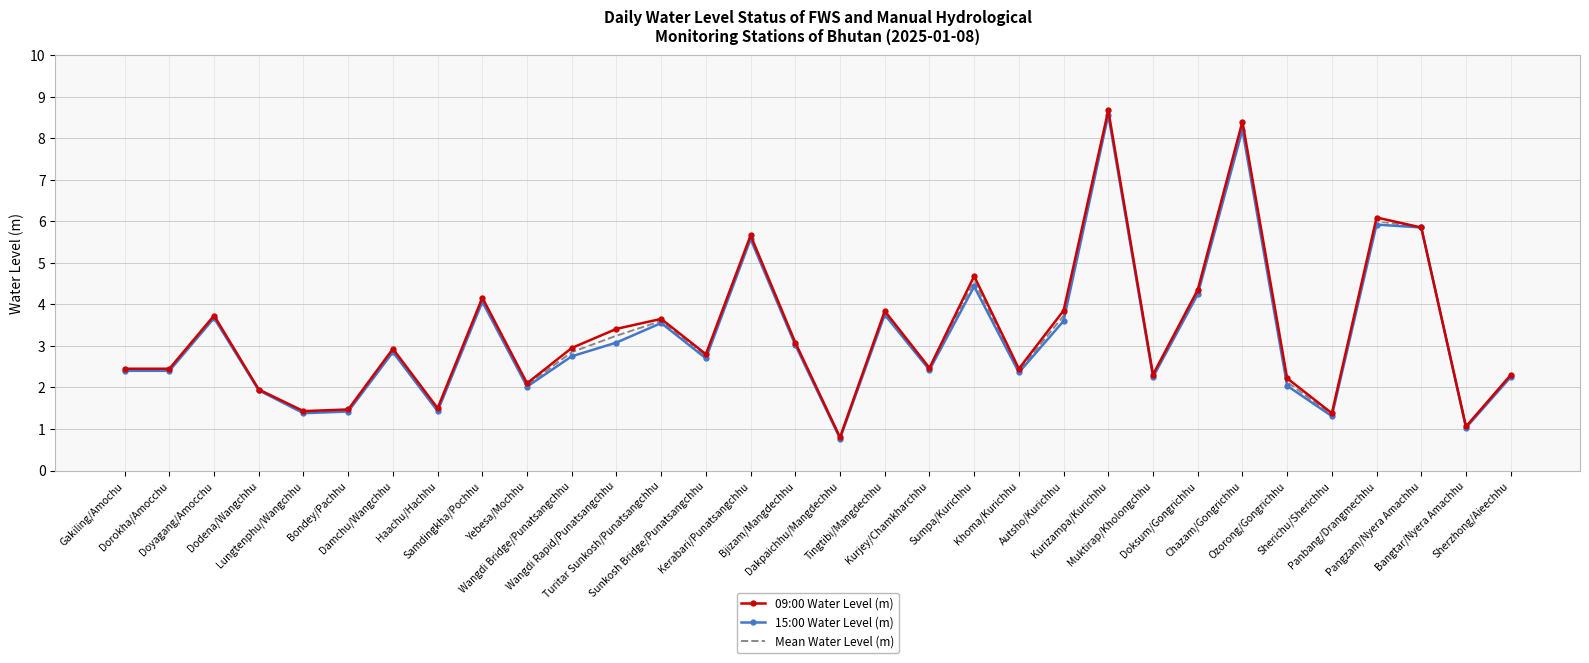

What is the highest value of the 09:00 Water Level (m) series?

8.7